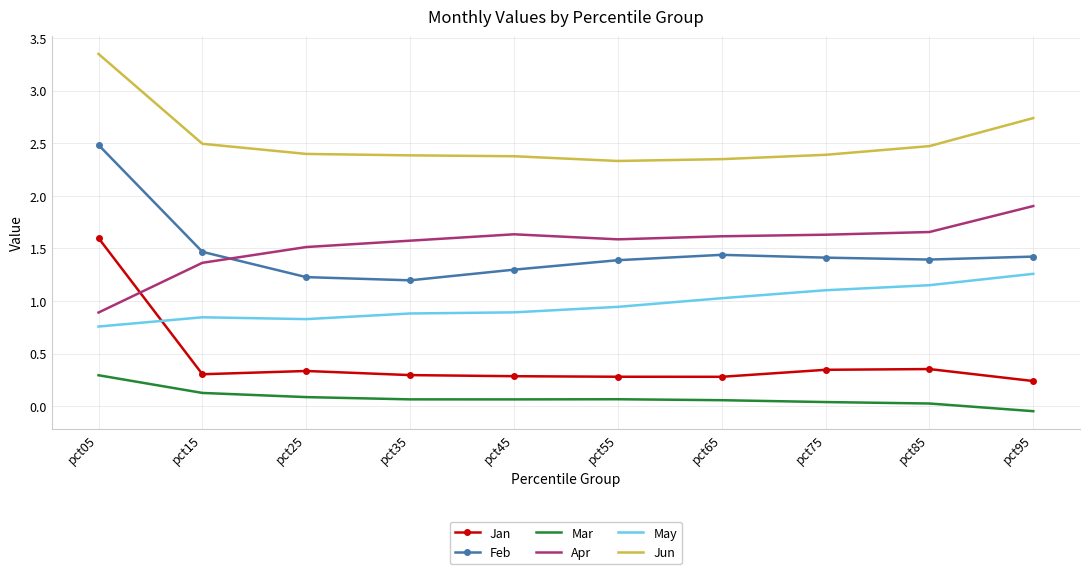

In Jan, how many points are lower than both neighbors (excluding endpoints)?

2